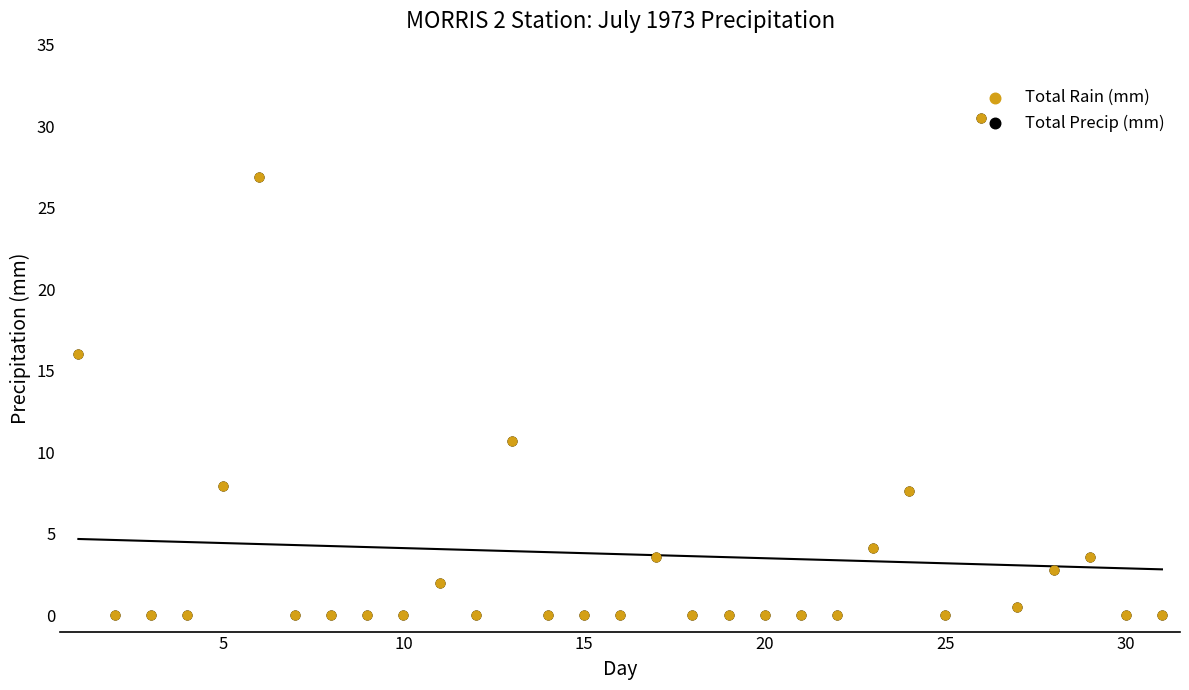

Which series reaches the maximum Y coordinate?

Total Rain (mm)